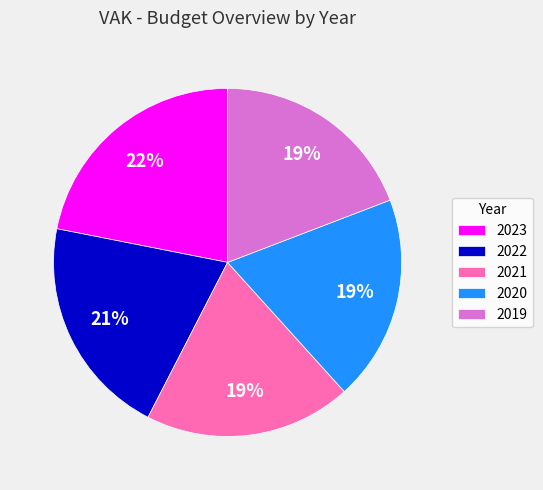

Does 2019 represent more than half of the total?

No